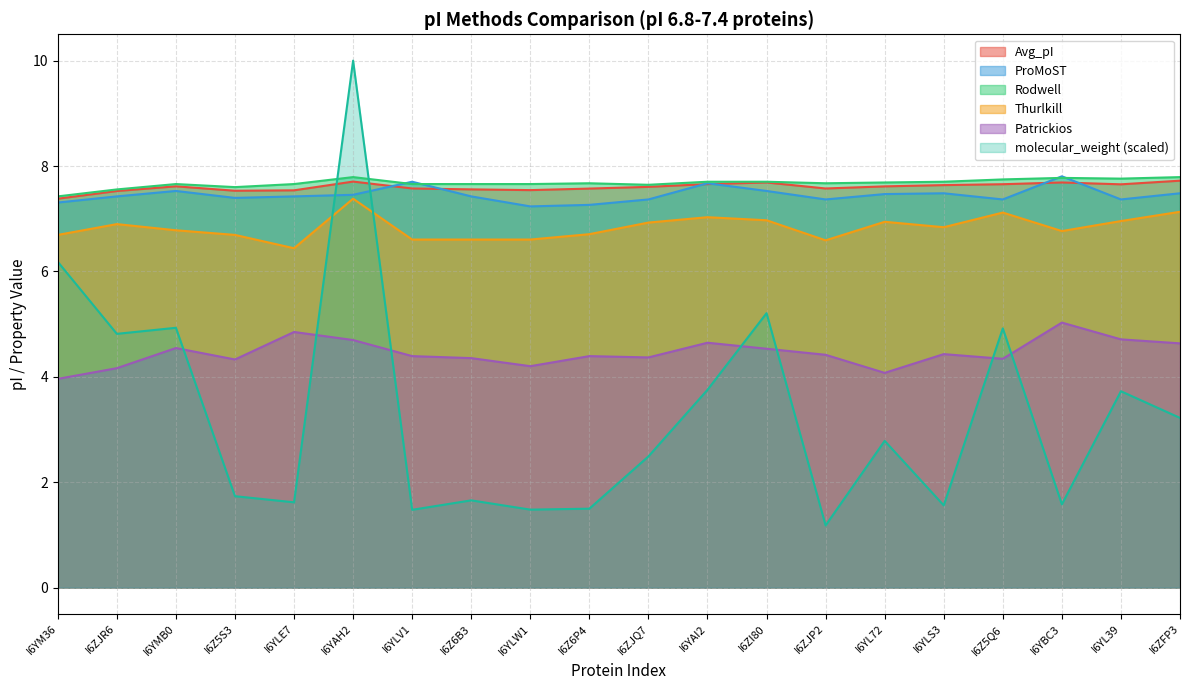

How many times do ProMoST and molecular_weight cross each other?

2